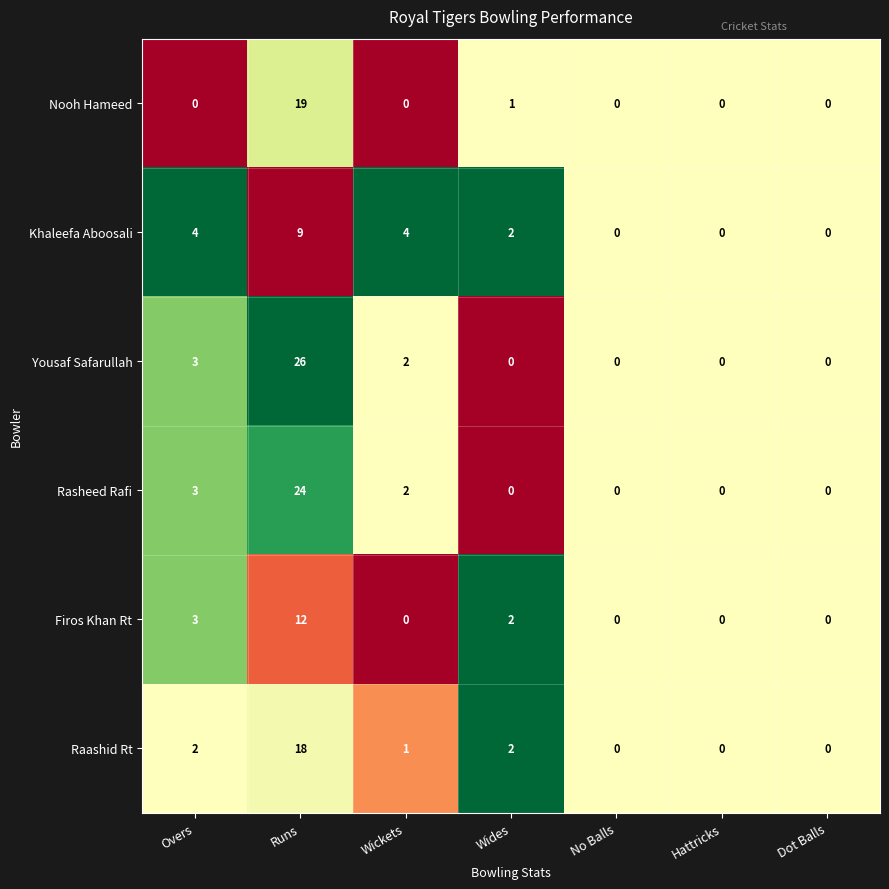

True or false: Yousaf Safarullah has a value of 2 at Wickets.

True